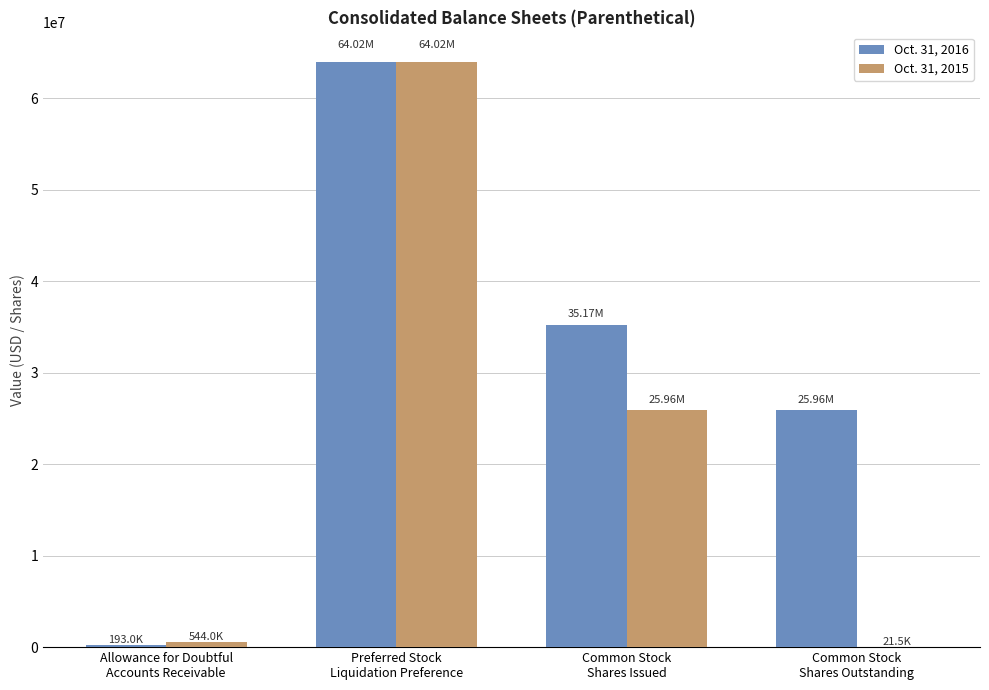

What is the sum of all Oct. 31, 2015 values?

90550237